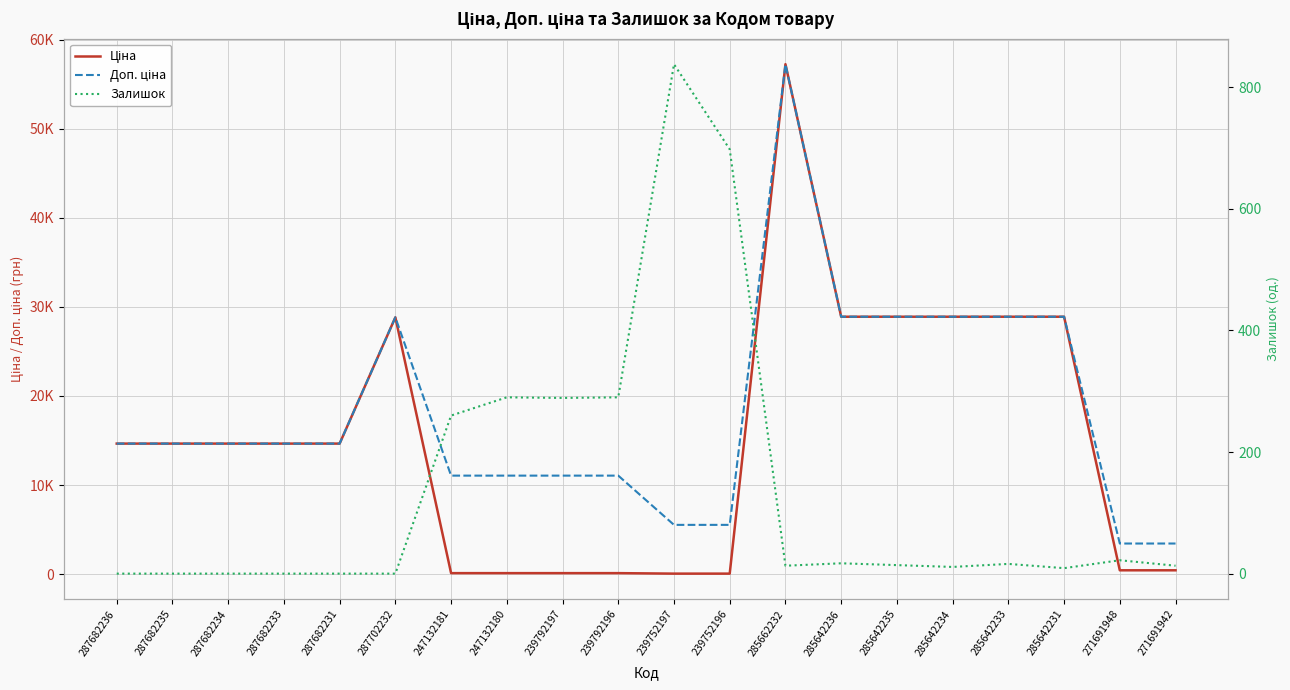

What is the difference between the Ціна values at 239792197 and 287682231?

14539.1